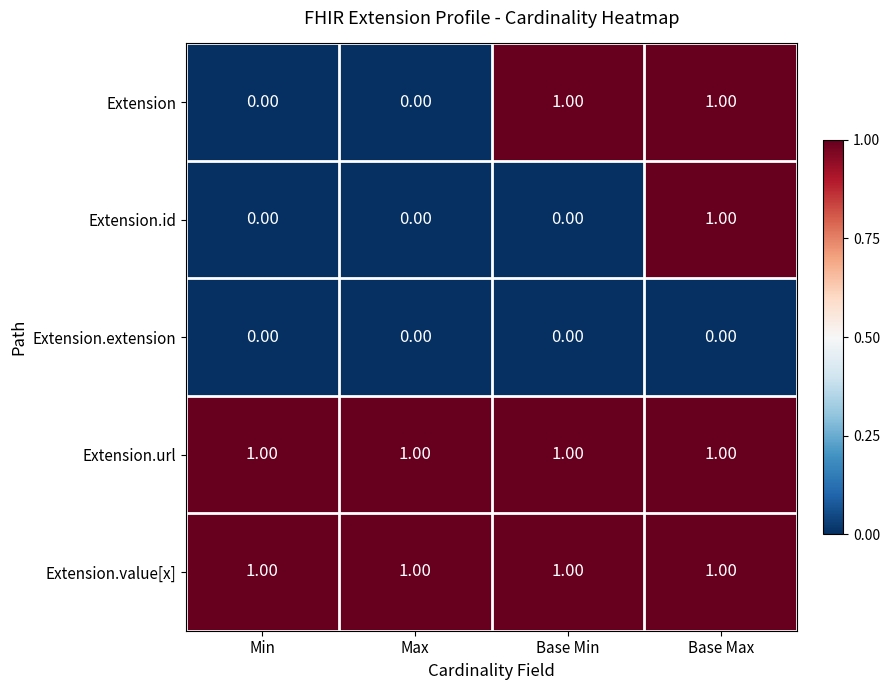

At which category is the sum across all series the highest?

Base Max